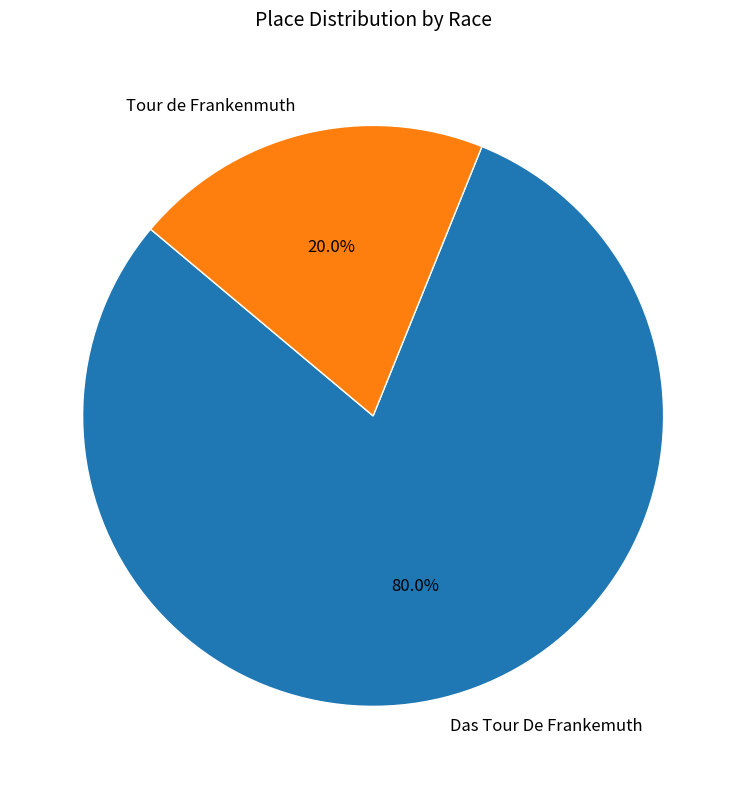

What is the majority slice?

Das Tour De Frankemuth